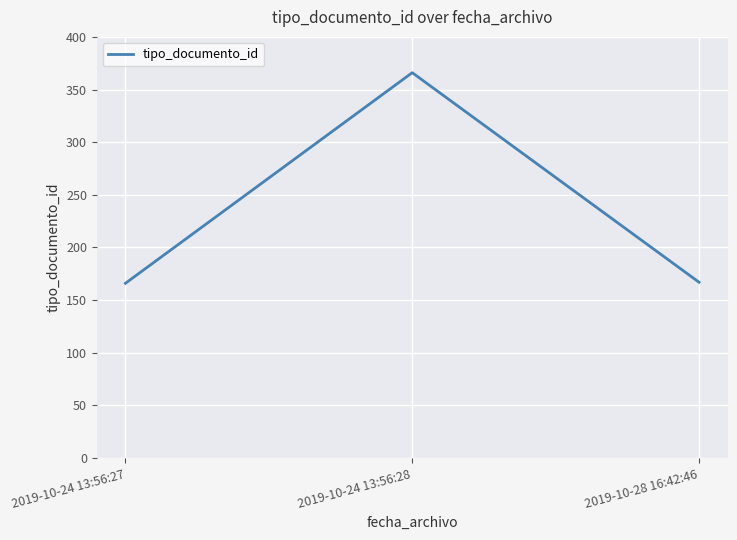

What is the sum of the values at 2019-10-24 13:56:27 and 2019-10-24 13:56:28?

532